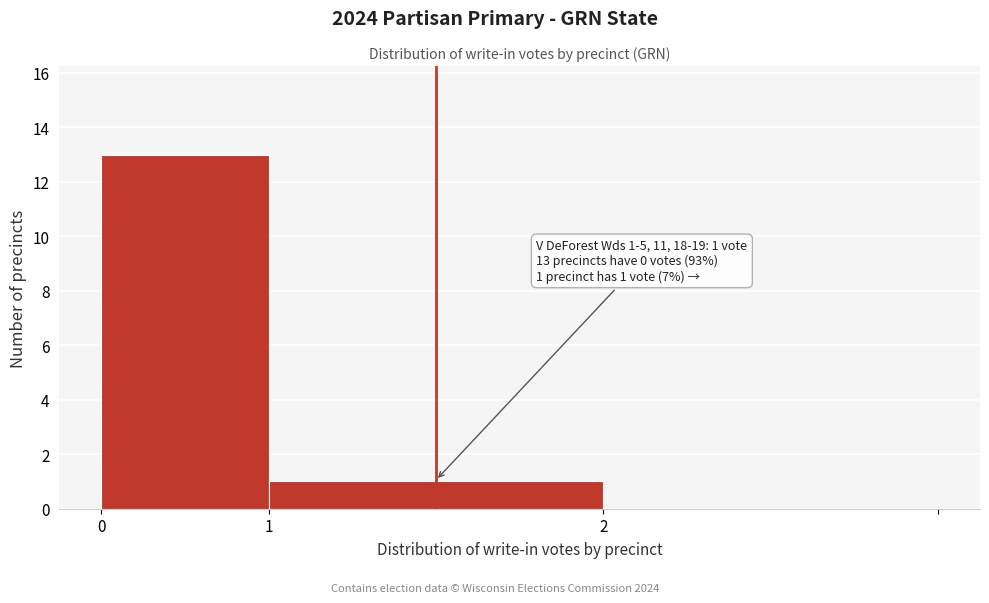

Reading left to right, list all the values displayed in this chart.

0=13	1=1	2=0